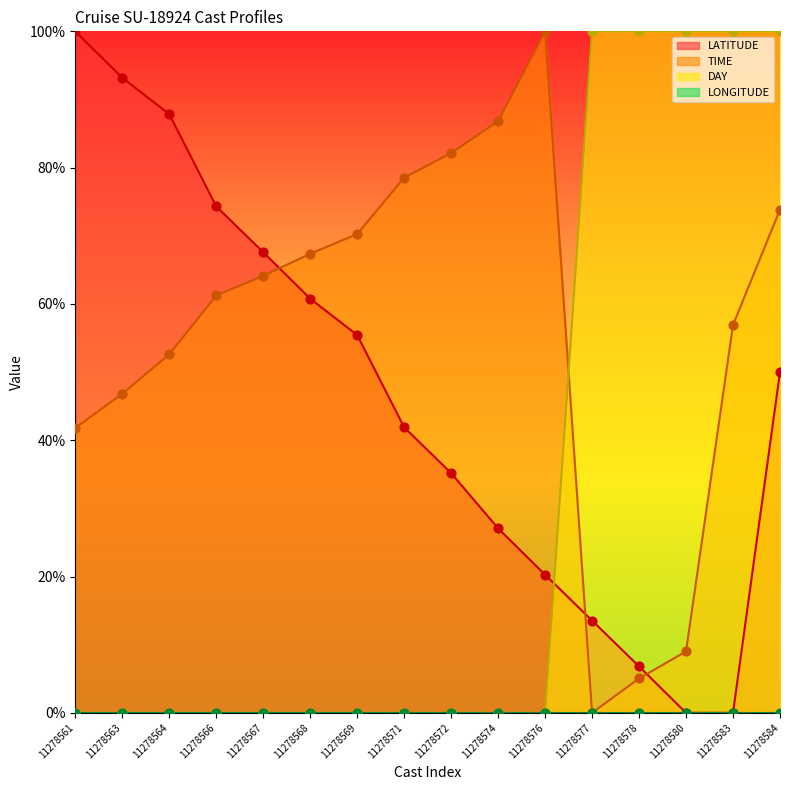

Which series has the largest Y range (max minus min)?

LATITUDE